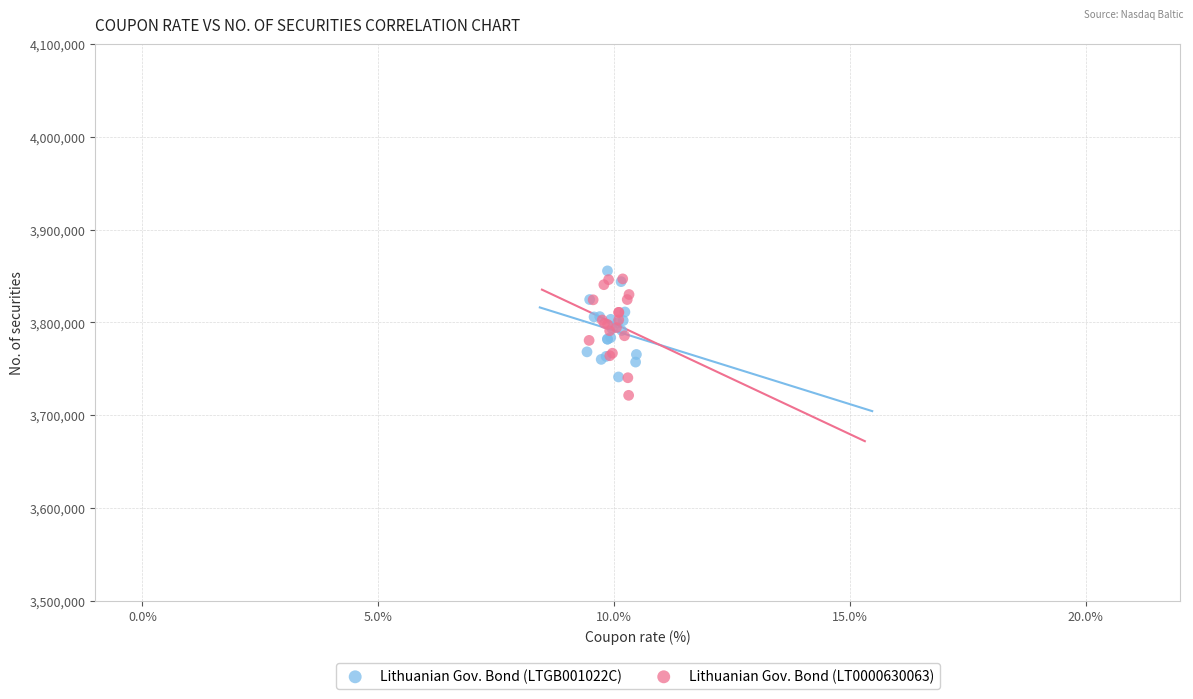

What are all the series names shown in the legend?

Lithuanian Gov. Bond (LTGB001022C), Lithuanian Gov. Bond (LT0000630063)